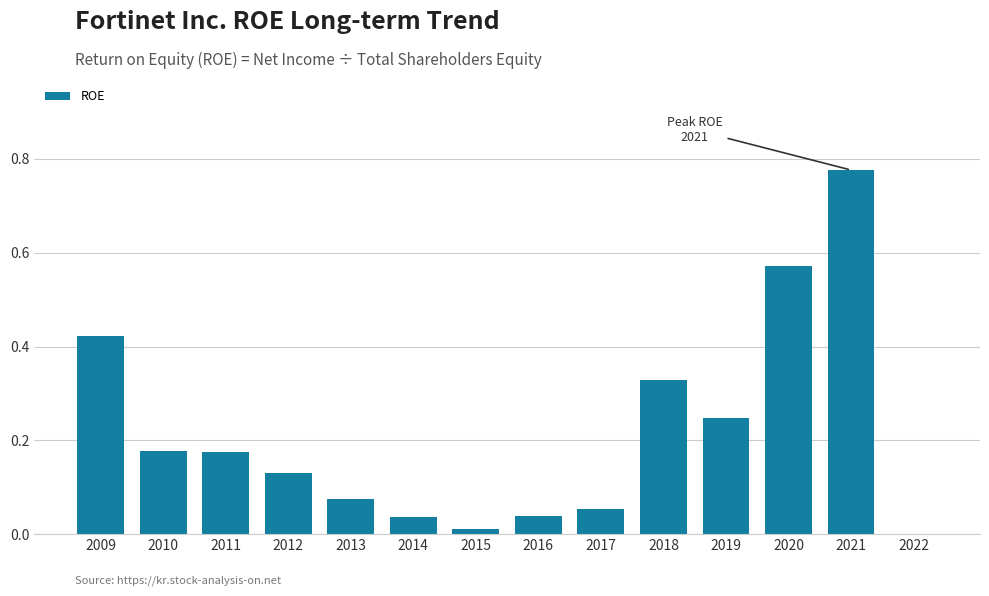

What is the change in value from 2012 to 2020?

+0.4